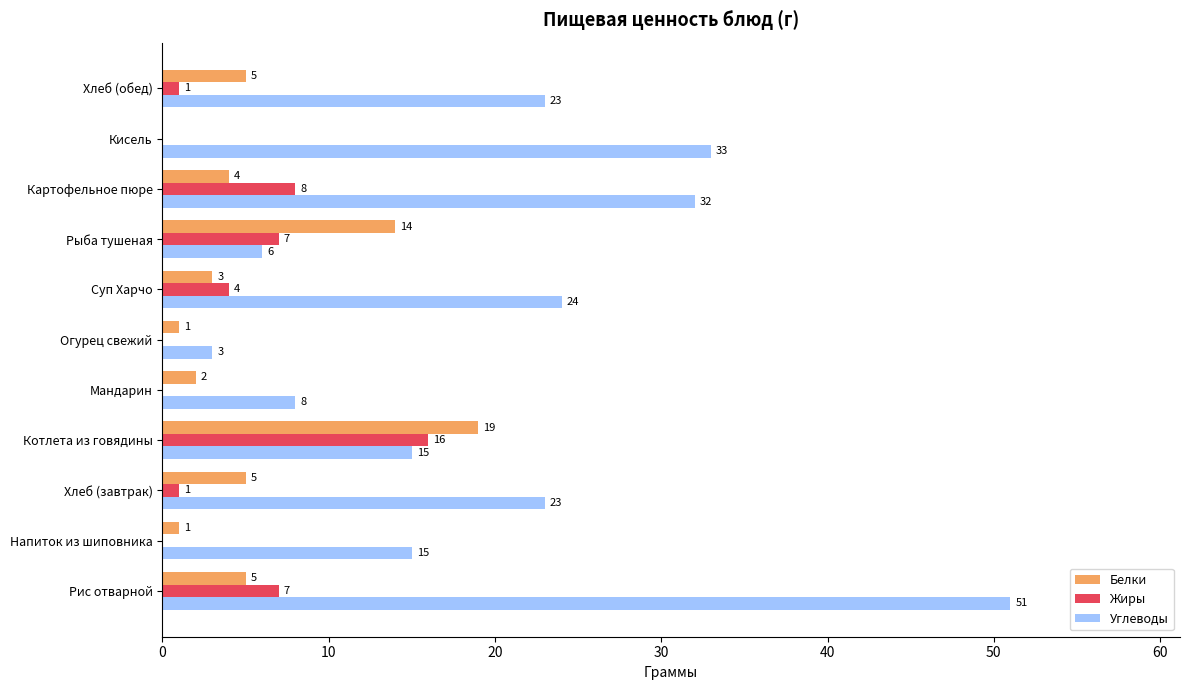

The Жиры series shows 11 at Рис отварной. True or false?

False